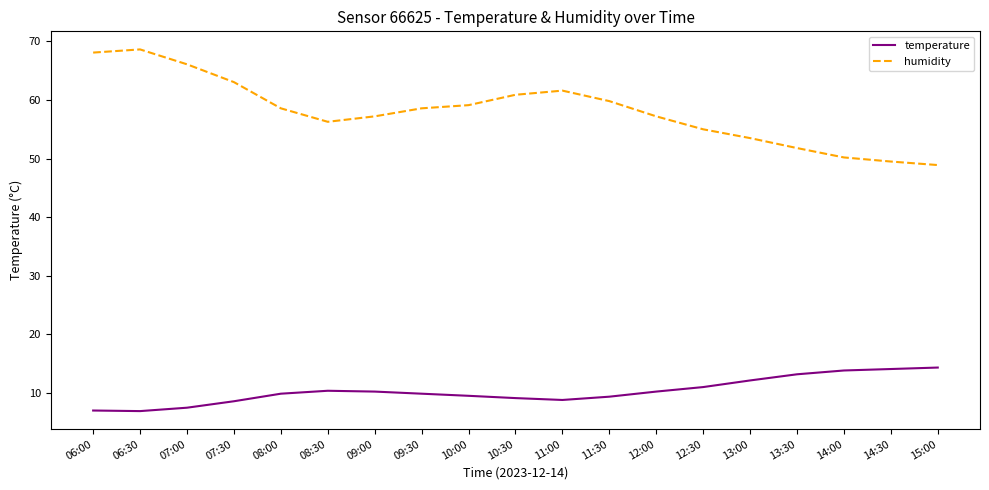

List the series in order of their peak value, highest first.

humidity, temperature